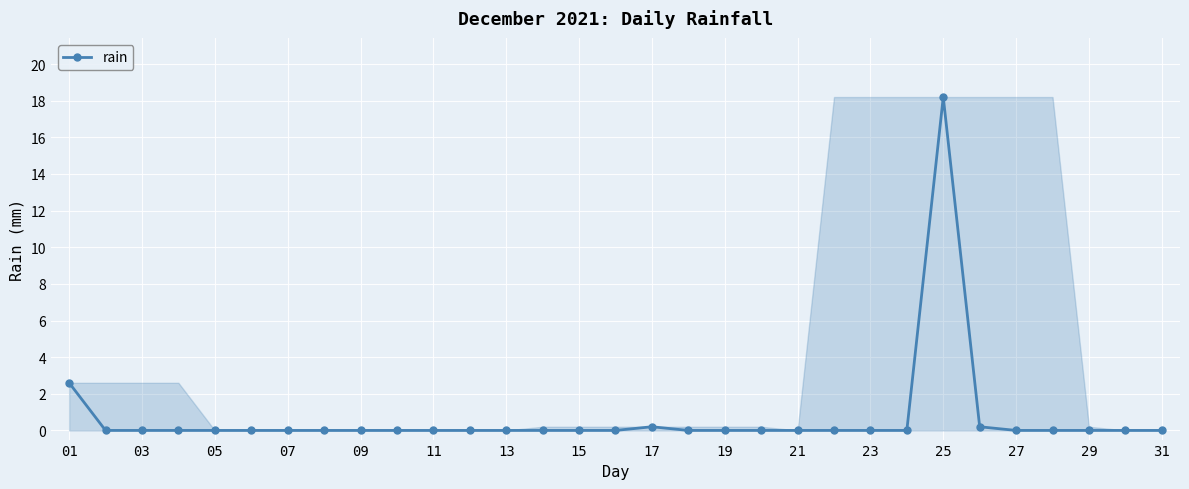

What is the difference between the maximum and minimum values?

18.2